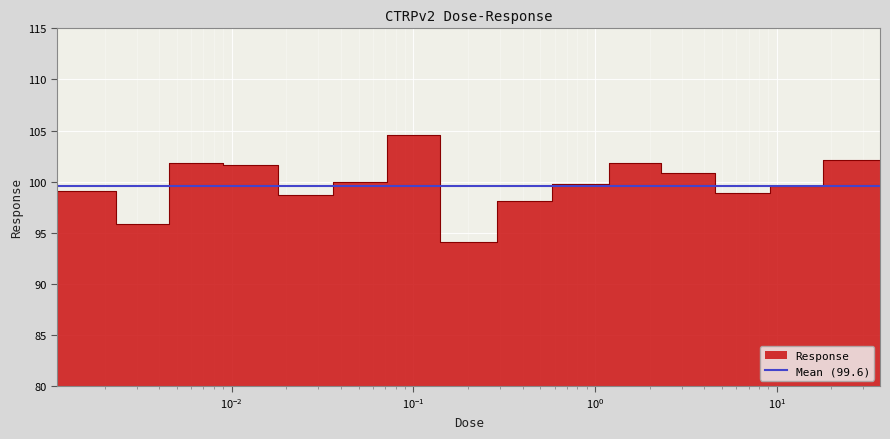

What is the maximum value shown in the chart?

104.6